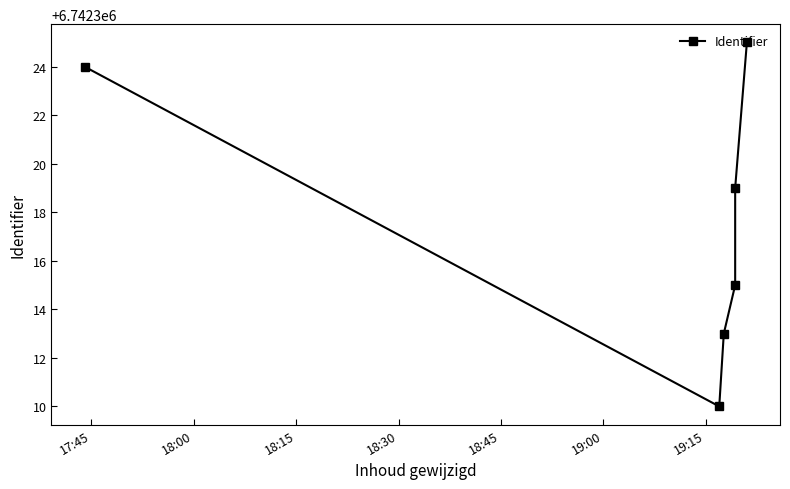

How many data points does each series have?

6